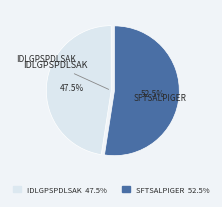

True or false: IDLGPSPDLSAK accounts for 54% of the total.

False